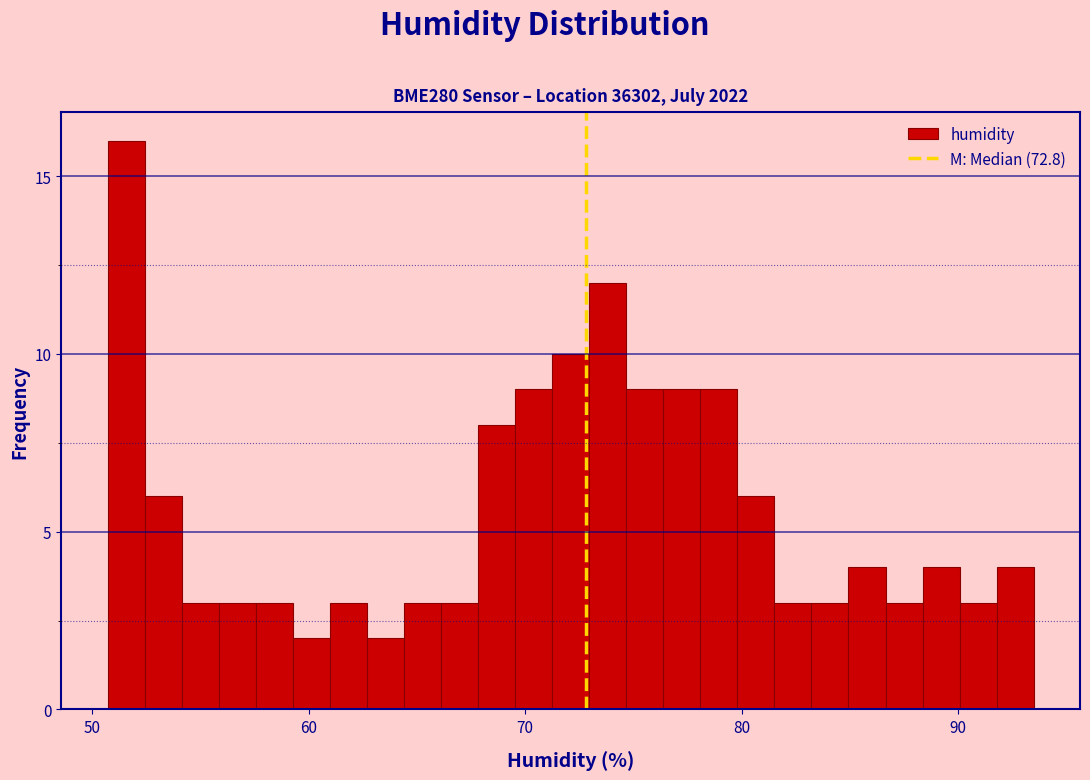

Around what value on the x-axis is the tallest bar? Give the approximate position of its centre, as read against the axis.

52